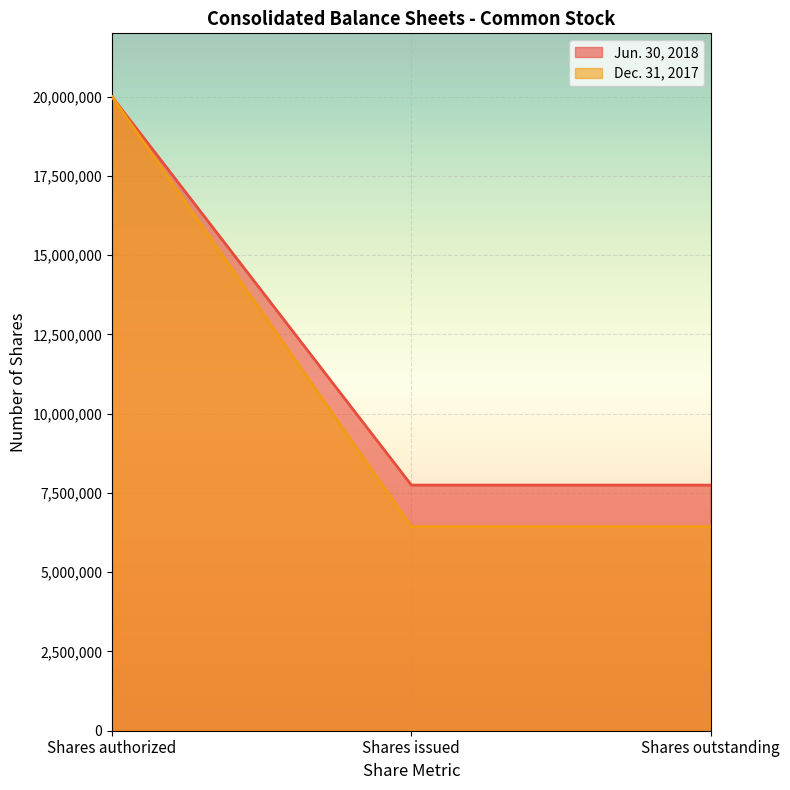

What is the value of the Dec. 31, 2017 point at the 3rd from the left?

6435461